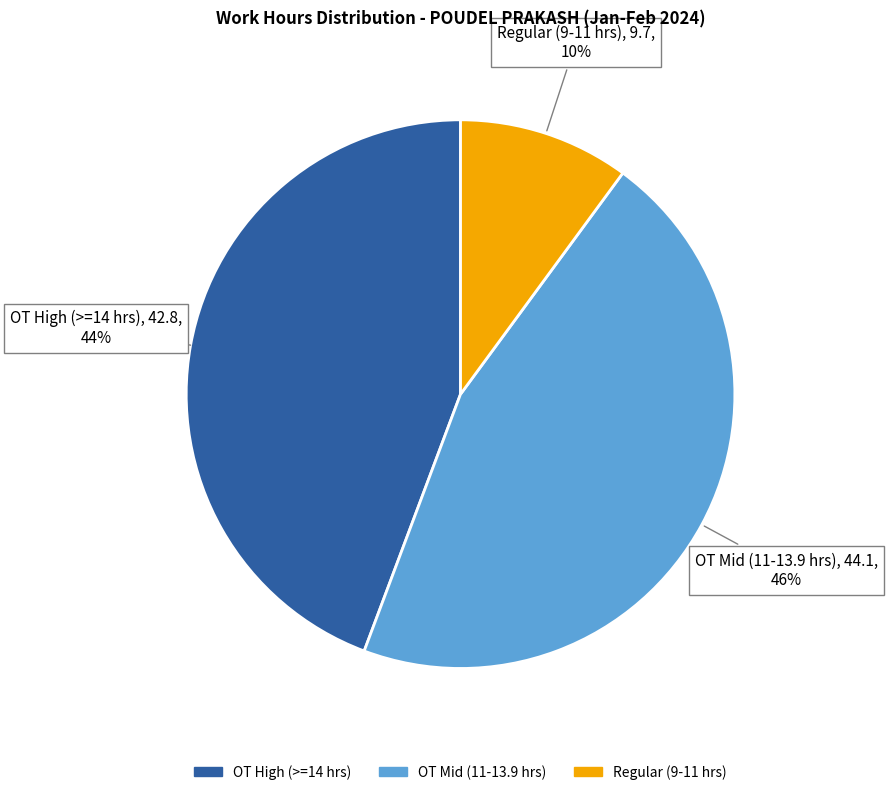

Is there any slice that represents more than half of the pie?

No